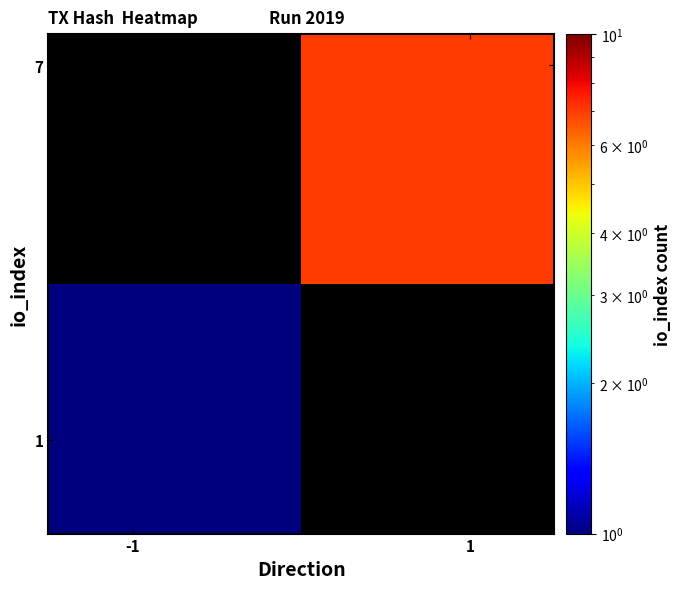

At how many categories does at least one series exceed 6?

1